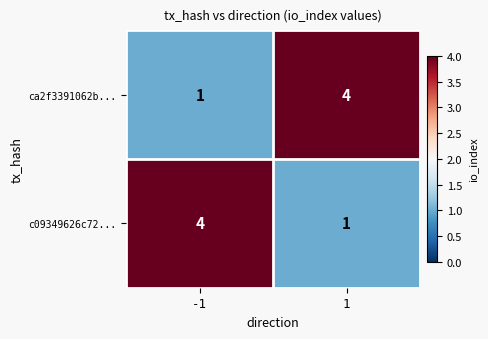

Reading right to left, extract all data points from this chart.

ca2f3391062b...: 4	1
c09349626c72...: 1	4